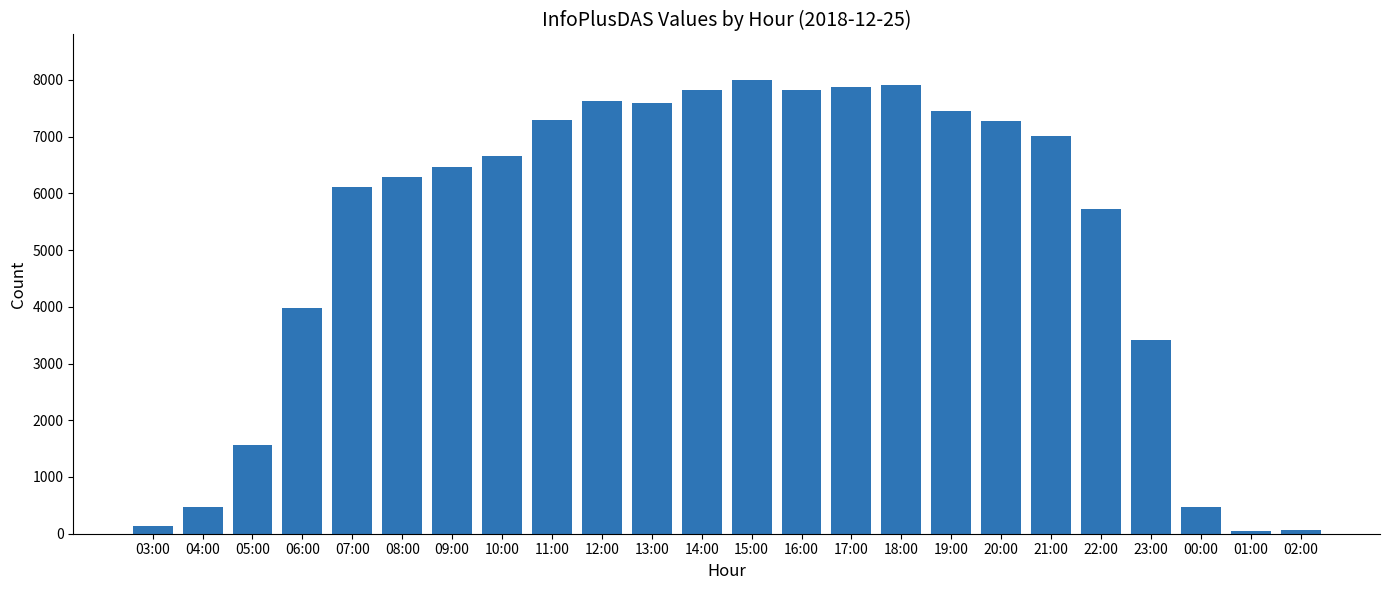

What is the change in value from 11:00 to 13:00?

+288